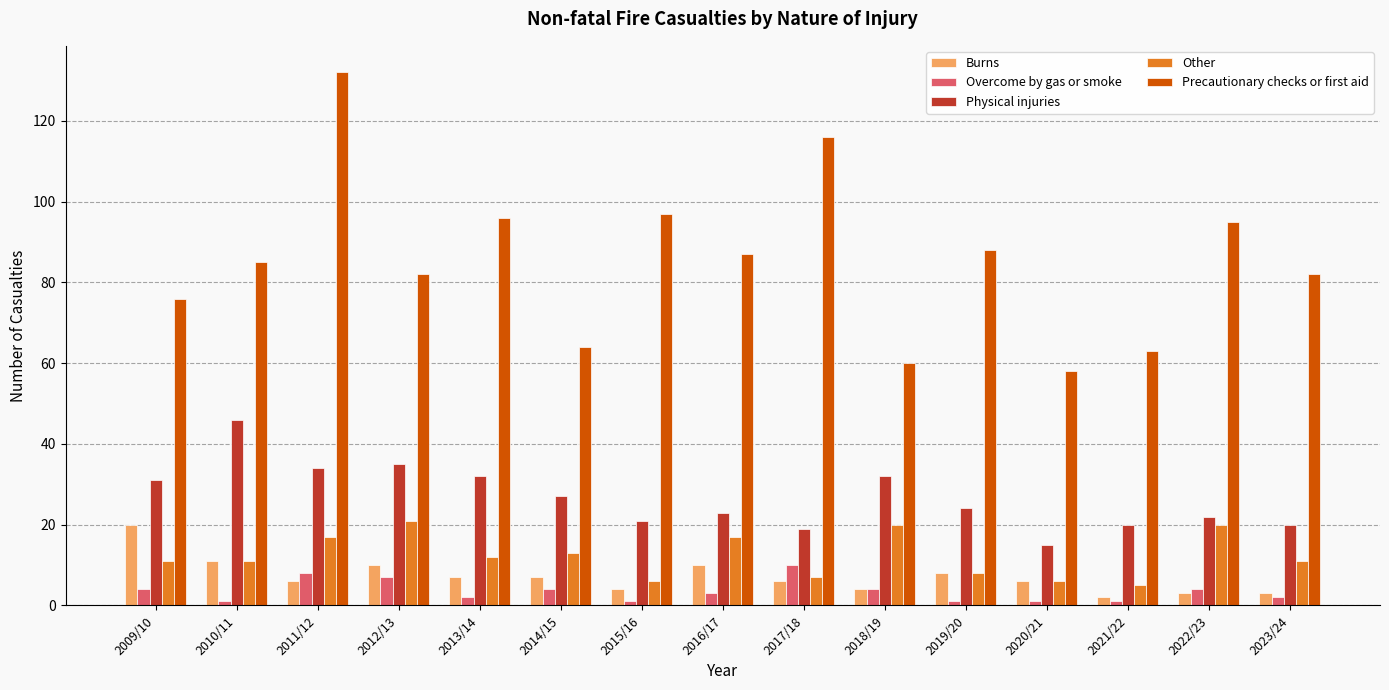

Which label corresponds to the largest value in the chart?

2011/12